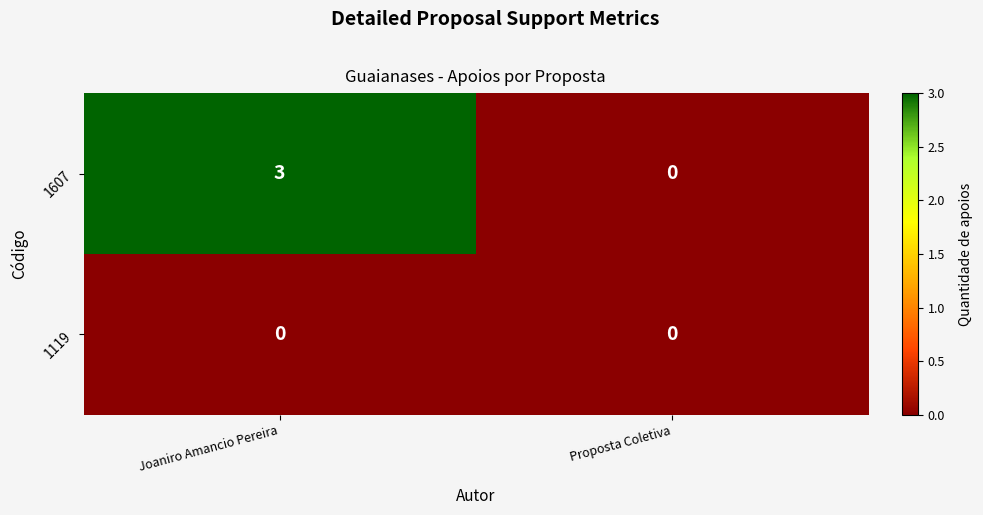

True or false: 1607 has a value of -2 at Proposta Coletiva.

False